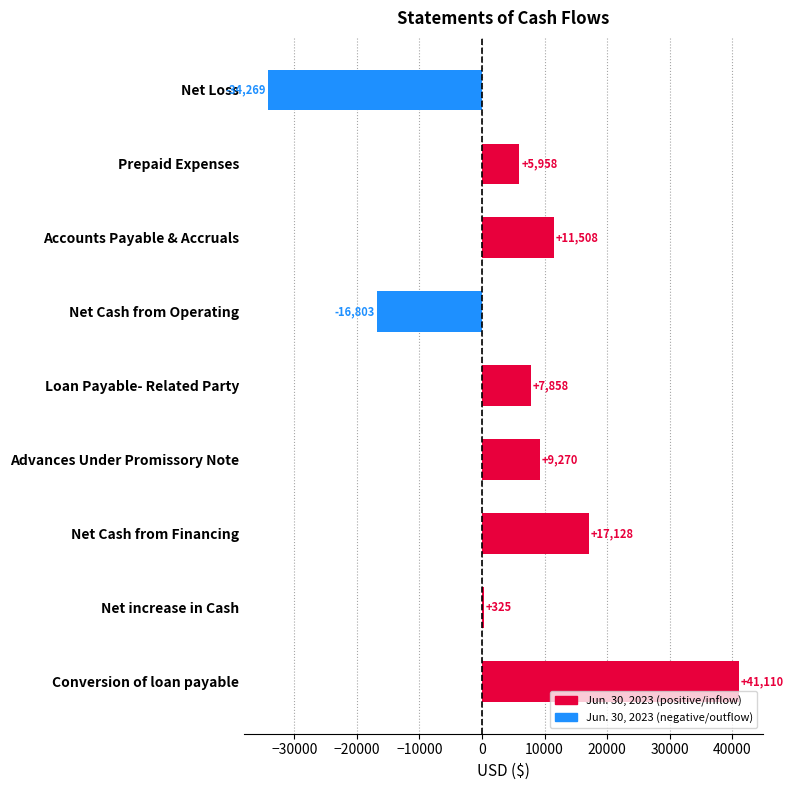

What is the label of the 3rd bar from the bottom?

Net Cash from Financing